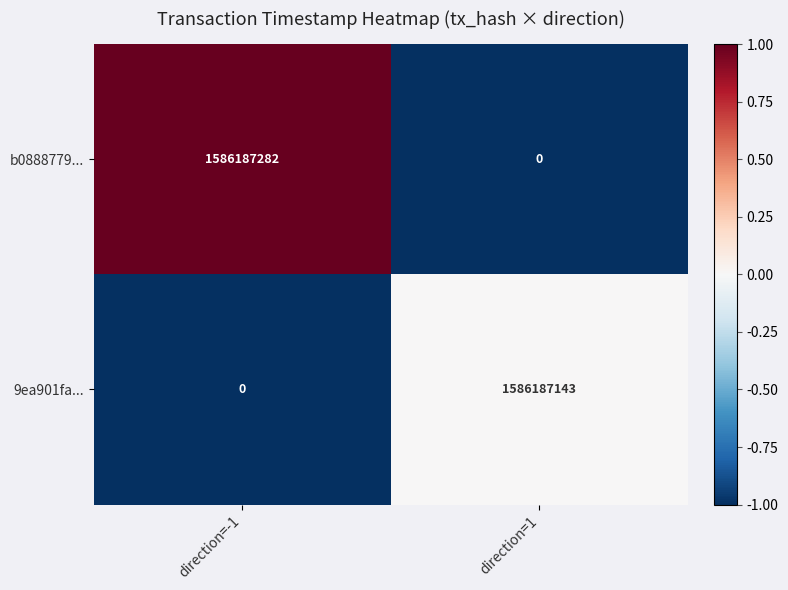

What is the difference between the b0888779... values at direction=1 and direction=-1?

1586187282